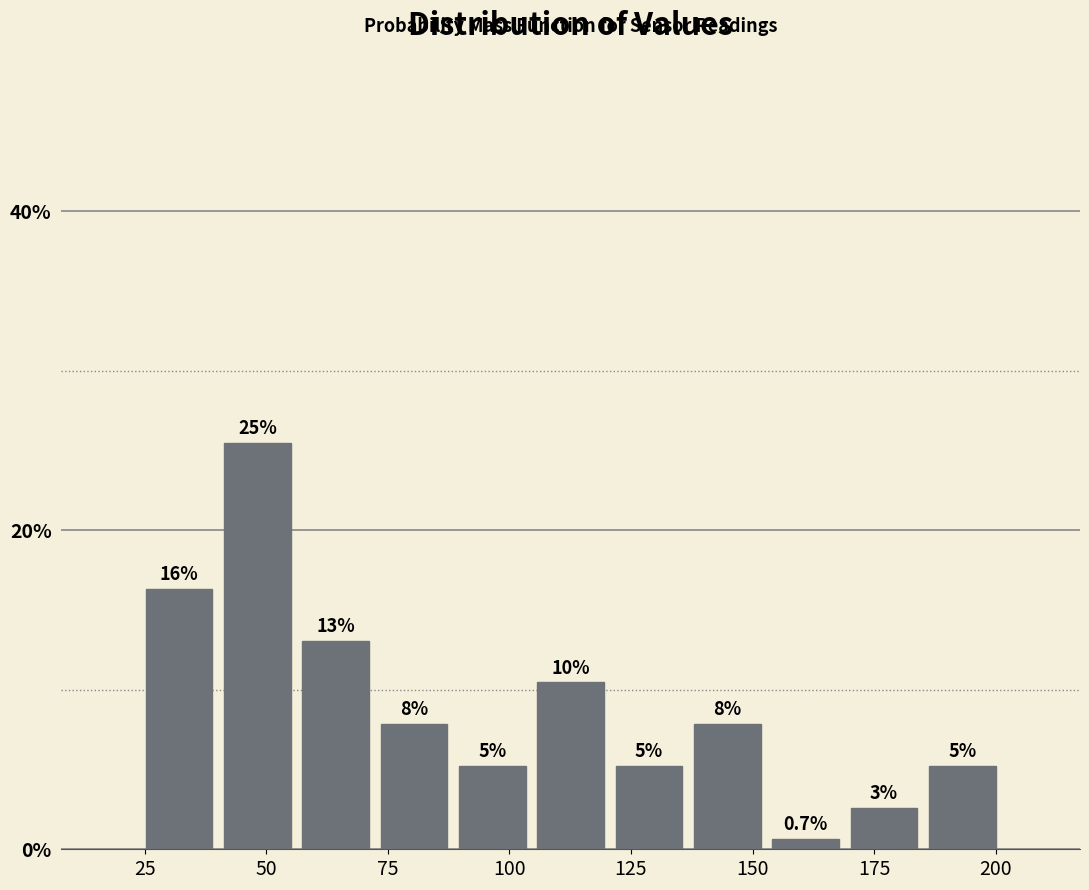

Read against the x-axis, roughly where is the centre of the tallest bar?

50